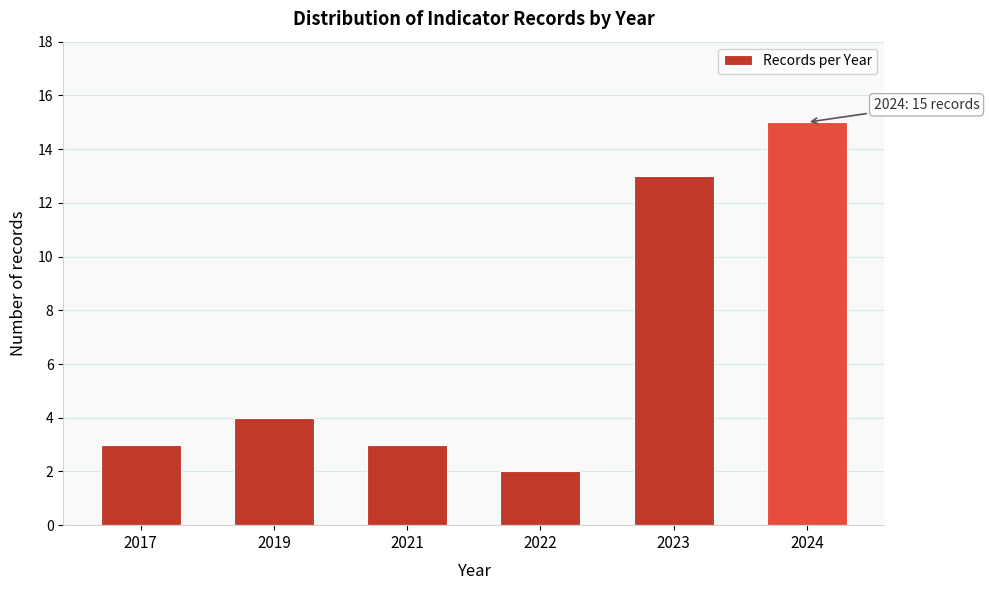

Reading left to right, what are all the values shown in this chart?

2017=3	2019=4	2021=3	2022=2	2023=13	2024=15